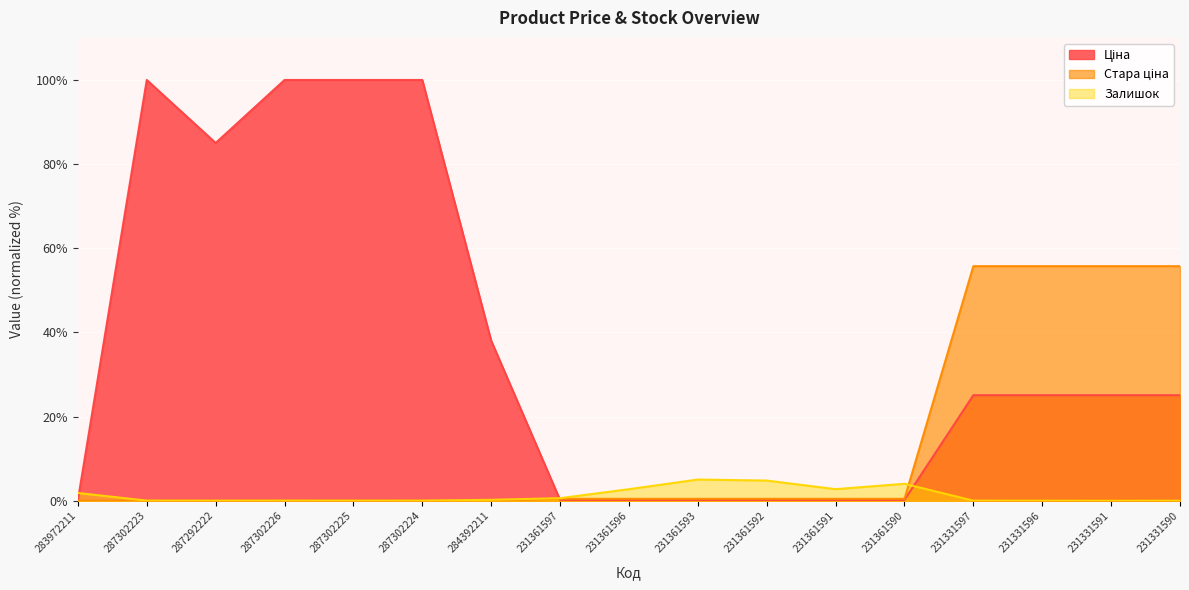

Which series changed the most between 231361593 and 231331597?

Стара ціна